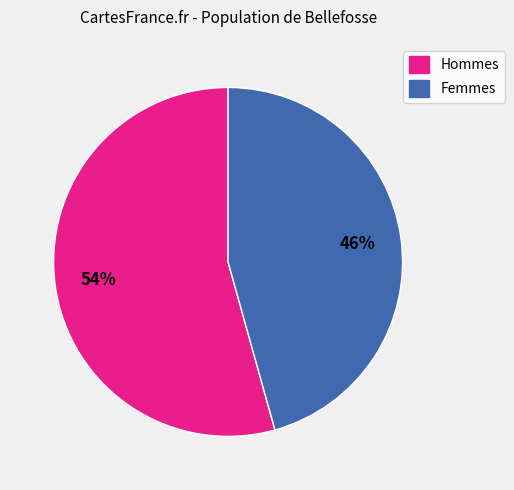

Does any single category account for the majority?

Yes